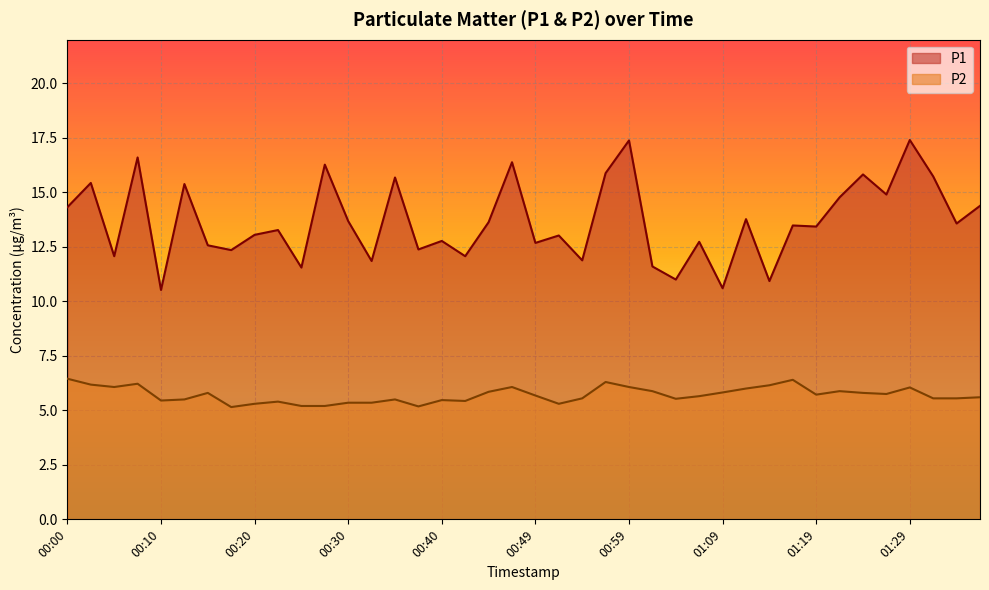

Reading right to left, what are all the values shown in this chart?

P1: 01:36=14.4	01:34=13.6	01:31=15.7	01:29=17.4	01:26=14.9	01:24=15.8	01:21=14.8	01:19=13.4	01:16=13.5	01:14=10.9	01:12=13.8	01:09=10.6	01:07=12.7	01:04=11.0	01:02=11.6	00:59=17.4	00:57=15.9	00:54=11.9	00:52=13.0	00:49=12.7	00:47=16.4	00:45=13.6	00:42=12.1	00:40=12.8	00:37=12.4	00:35=15.7	00:32=11.8	00:30=13.7	00:27=16.3	00:25=11.6	00:22=13.3	00:20=13.1	00:17=12.3	00:15=12.6	00:13=15.4	00:10=10.5	00:08=16.6	00:05=12.1	00:03=15.4	00:00=14.3
P2: 01:36=5.6	01:34=5.5	01:31=5.5	01:29=6.0	01:26=5.8	01:24=5.8	01:21=5.9	01:19=5.7	01:16=6.4	01:14=6.2	01:12=6.0	01:09=5.8	01:07=5.7	01:04=5.5	01:02=5.9	00:59=6.1	00:57=6.3	00:54=5.5	00:52=5.3	00:49=5.7	00:47=6.1	00:45=5.8	00:42=5.4	00:40=5.5	00:37=5.2	00:35=5.5	00:32=5.3	00:30=5.3	00:27=5.2	00:25=5.2	00:22=5.4	00:20=5.3	00:17=5.2	00:15=5.8	00:13=5.5	00:10=5.5	00:08=6.2	00:05=6.1	00:03=6.2	00:00=6.5